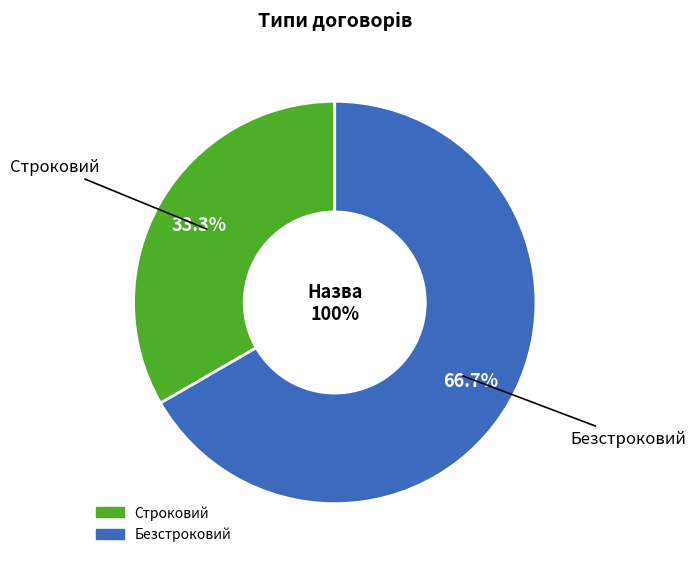

Which category has the smallest portion of the pie?

Строковий